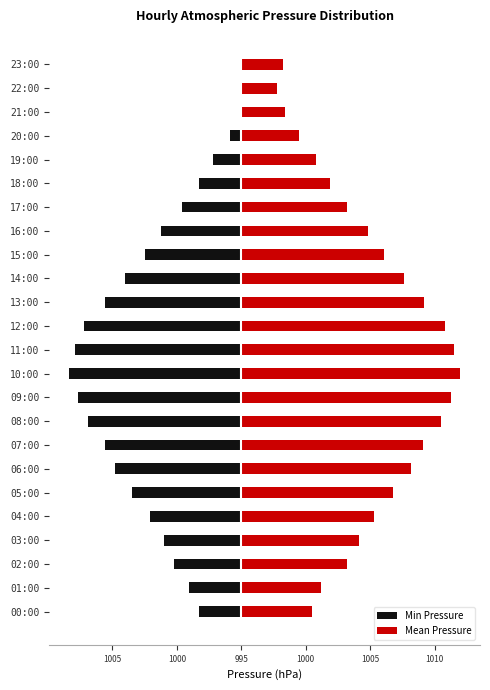

How many values in Min Pressure are above zero?

3